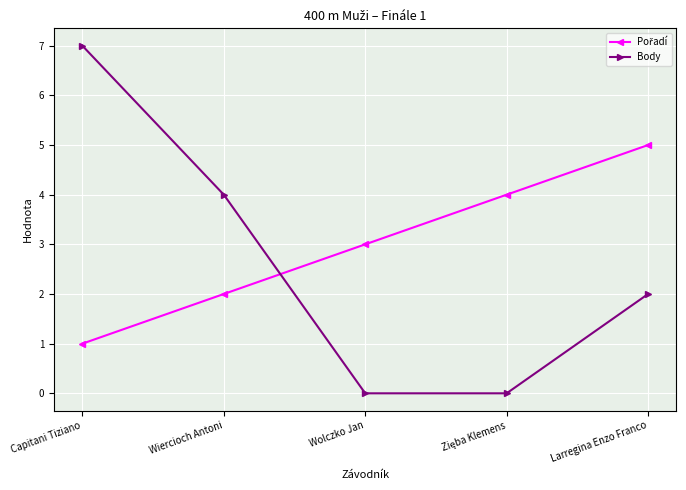

What is the difference between the maximum and minimum values in the Body series?

7